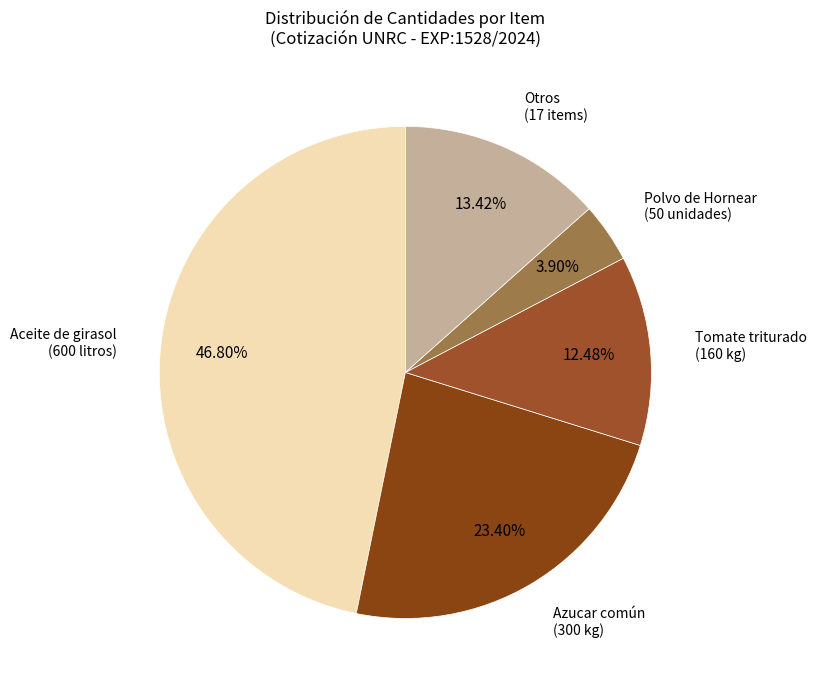

How many segments does this pie chart have?

5